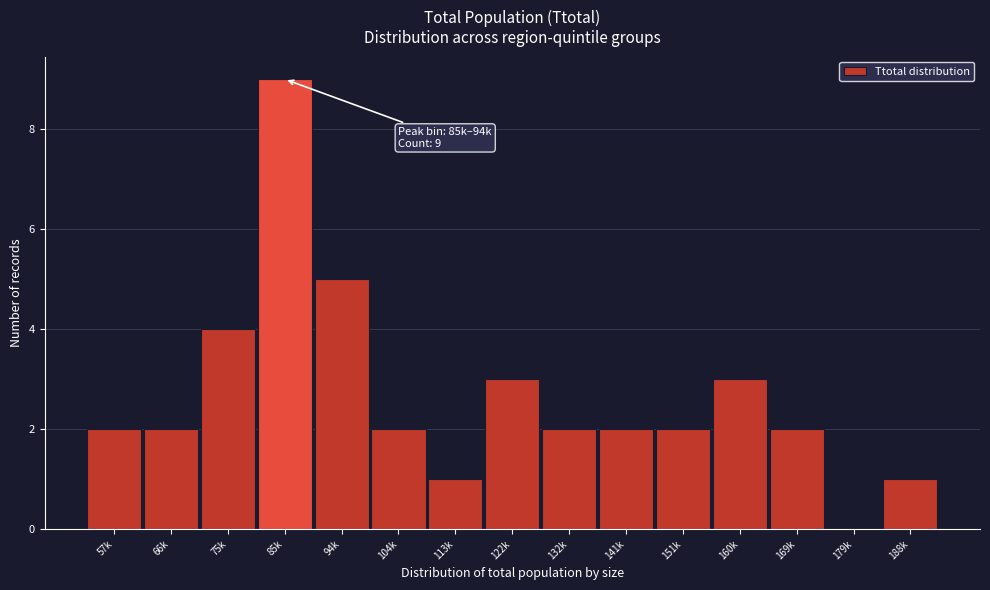

Reading left to right, list all the values displayed in this chart.

57k=2	66k=2	75k=4	85k=9	94k=5	104k=2	113k=1	122k=3	132k=2	141k=2	151k=2	160k=3	169k=2	179k=0	188k=1